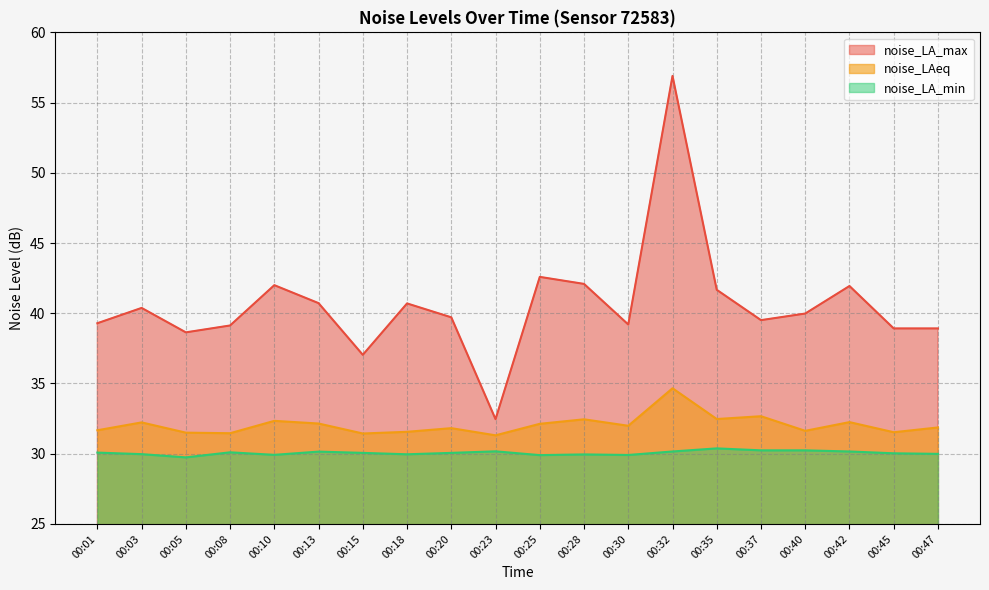

What are all the series names shown in the legend?

noise_LA_max, noise_LAeq, noise_LA_min